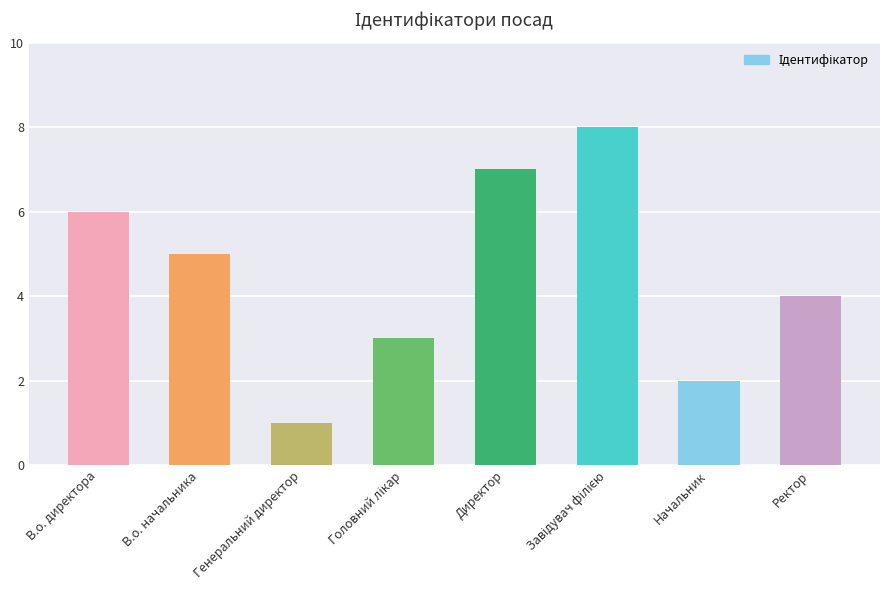

How many values are below 5?

4